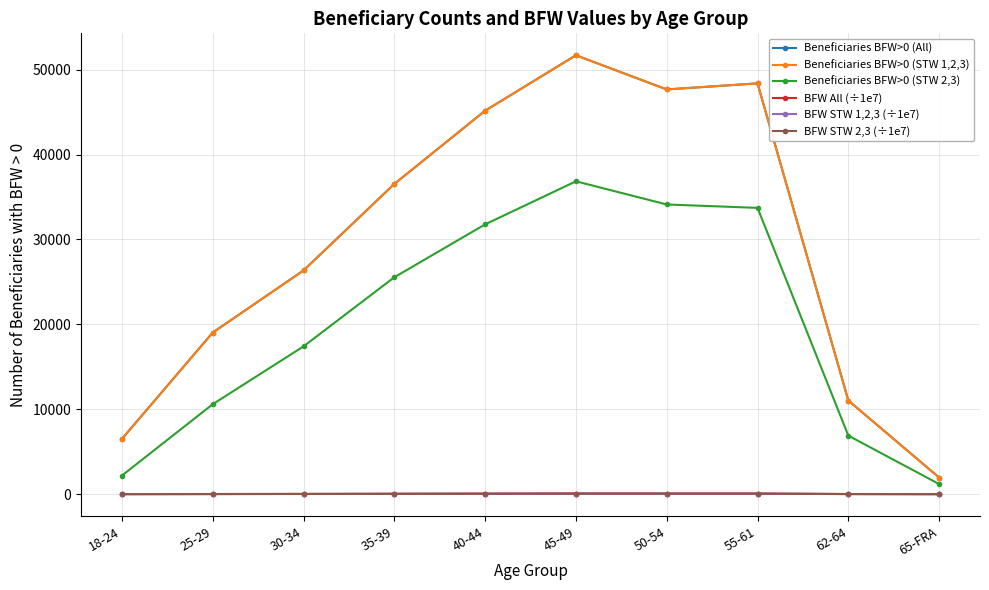

Where is the first local minimum for Beneficiaries BFW>0 (All)?

50-54